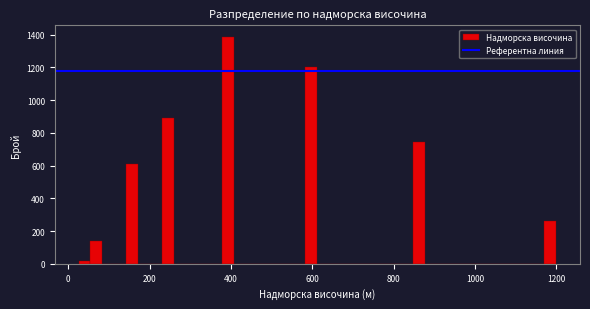

Around what value on the x-axis is the tallest bar? Give the approximate position of its centre, as read against the axis.

400